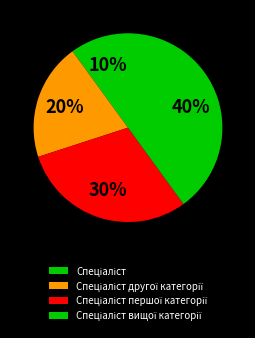

What percentage is the Спеціаліст першої категорії slice, to the nearest percent?

30%